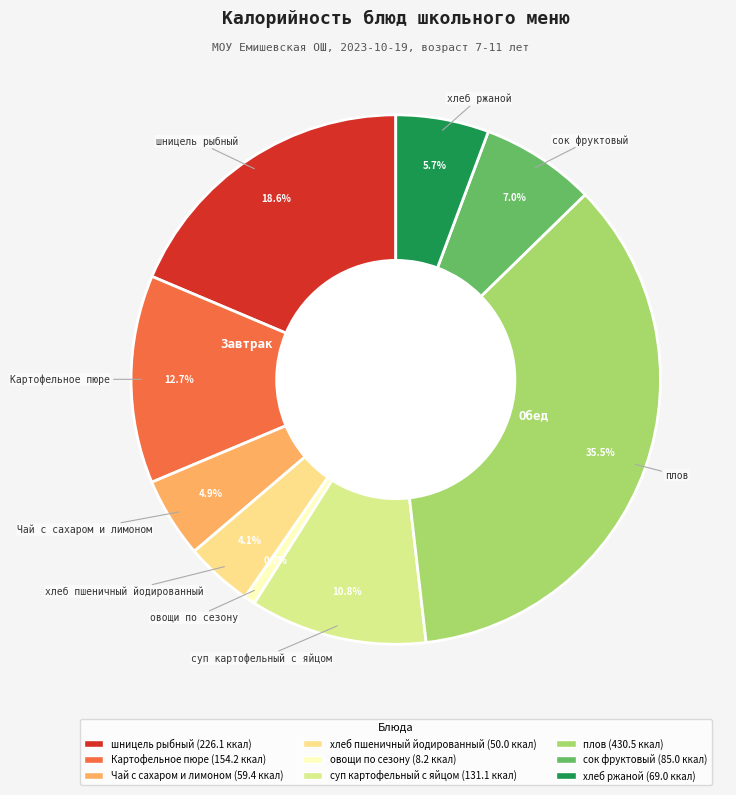

True or false: плов accounts for 26% of the total.

False